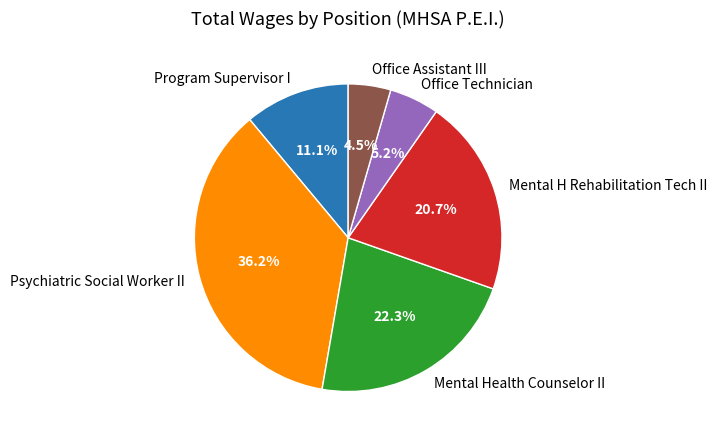

Which slice is the smallest?

Office Assistant III